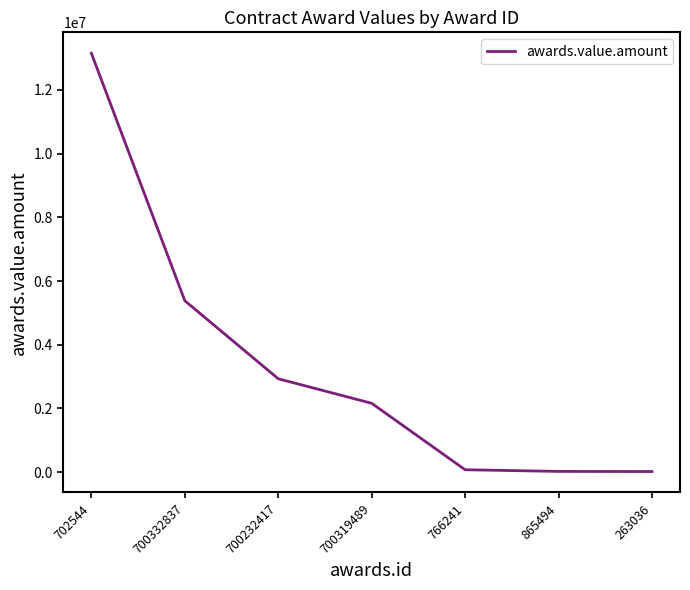

How many values are below 2162210?

3